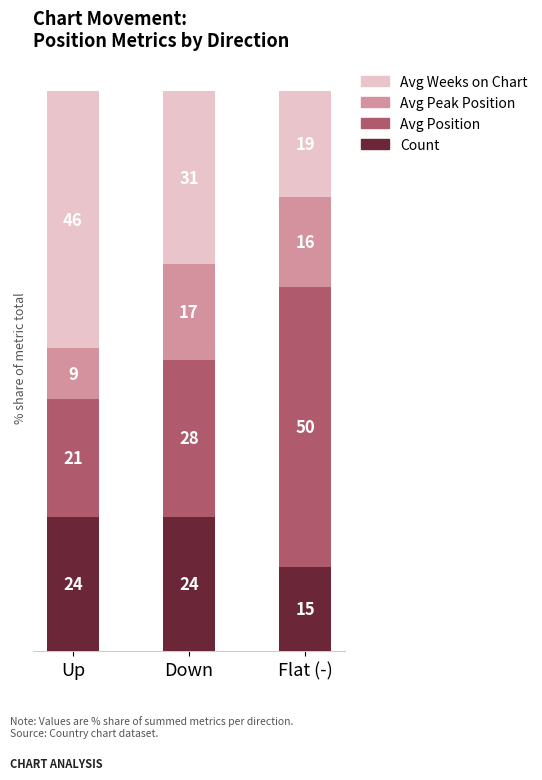

What is the minimum value for Count?

15